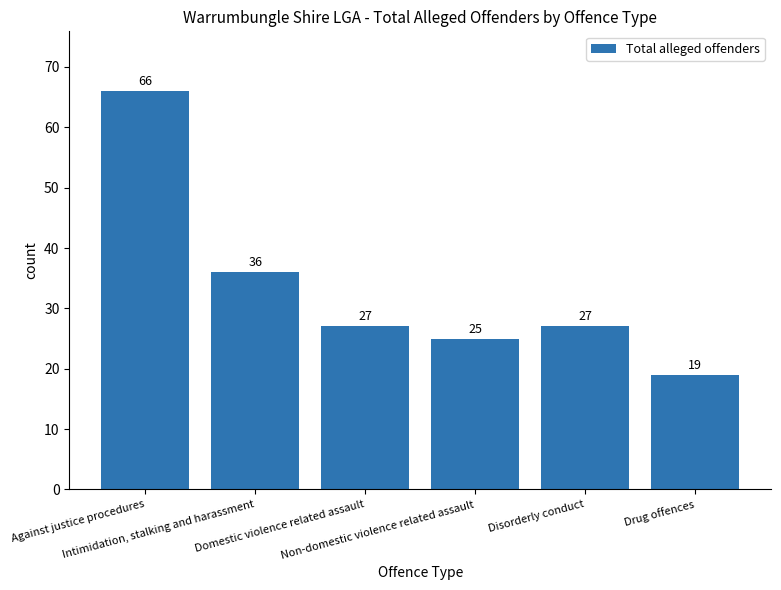

What is the value of the 6th bar from the left?

19